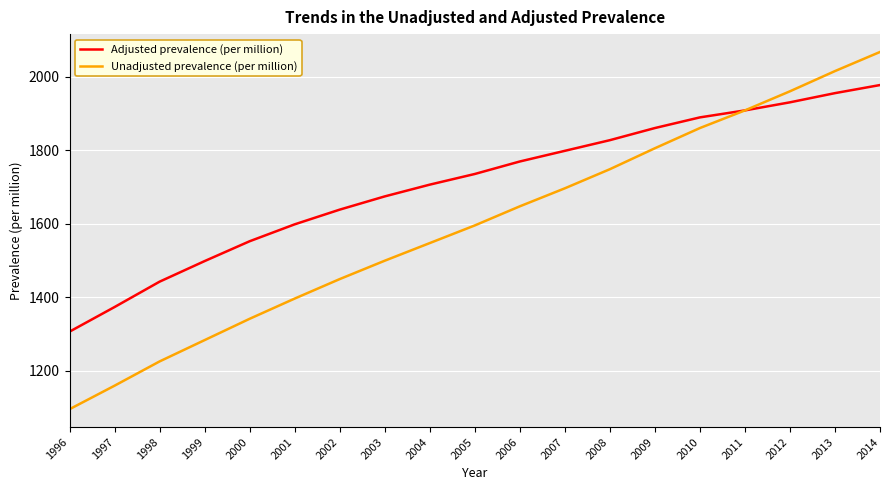

Which series has the largest total across all categories?

Adjusted prevalence (per million)